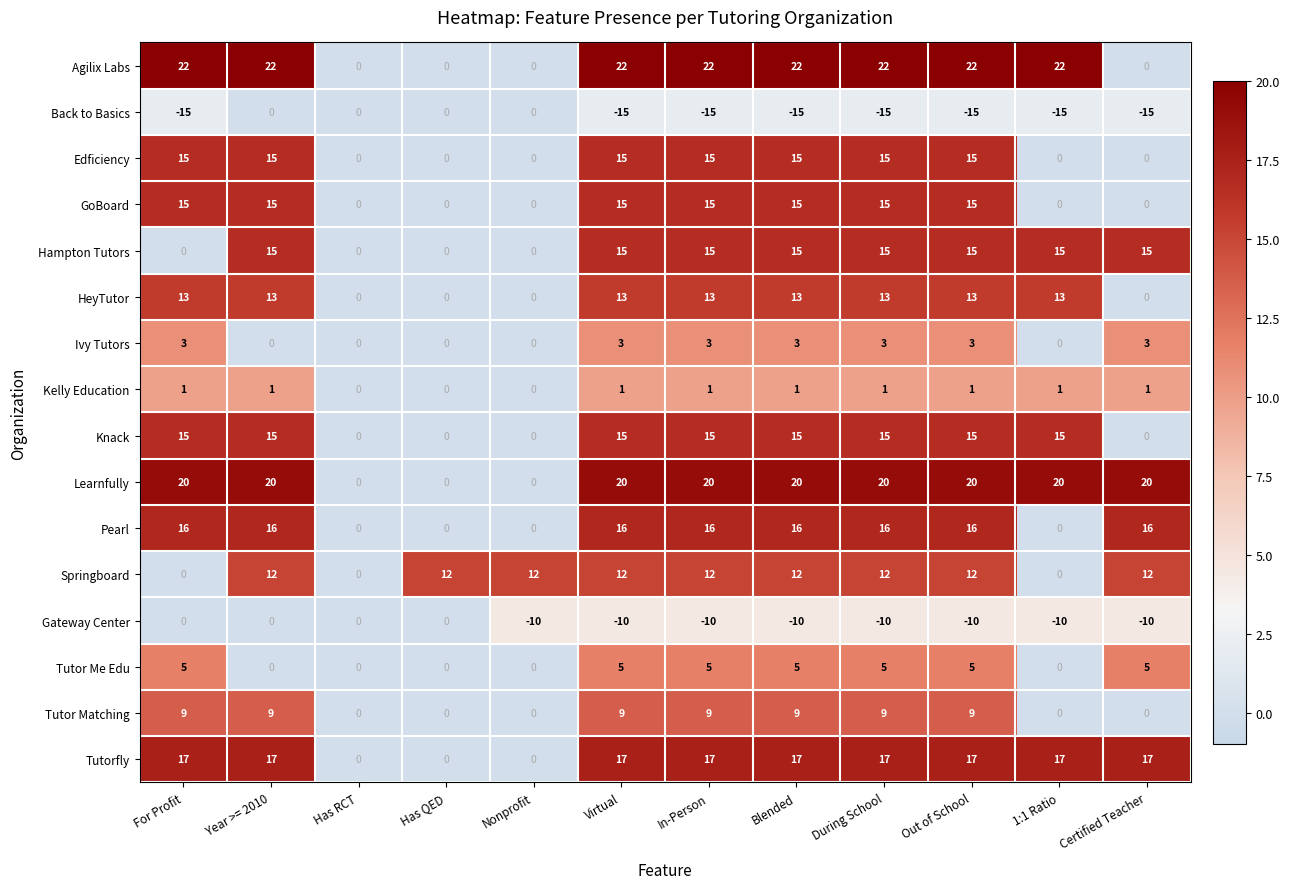

How many series are shown in this chart?

16